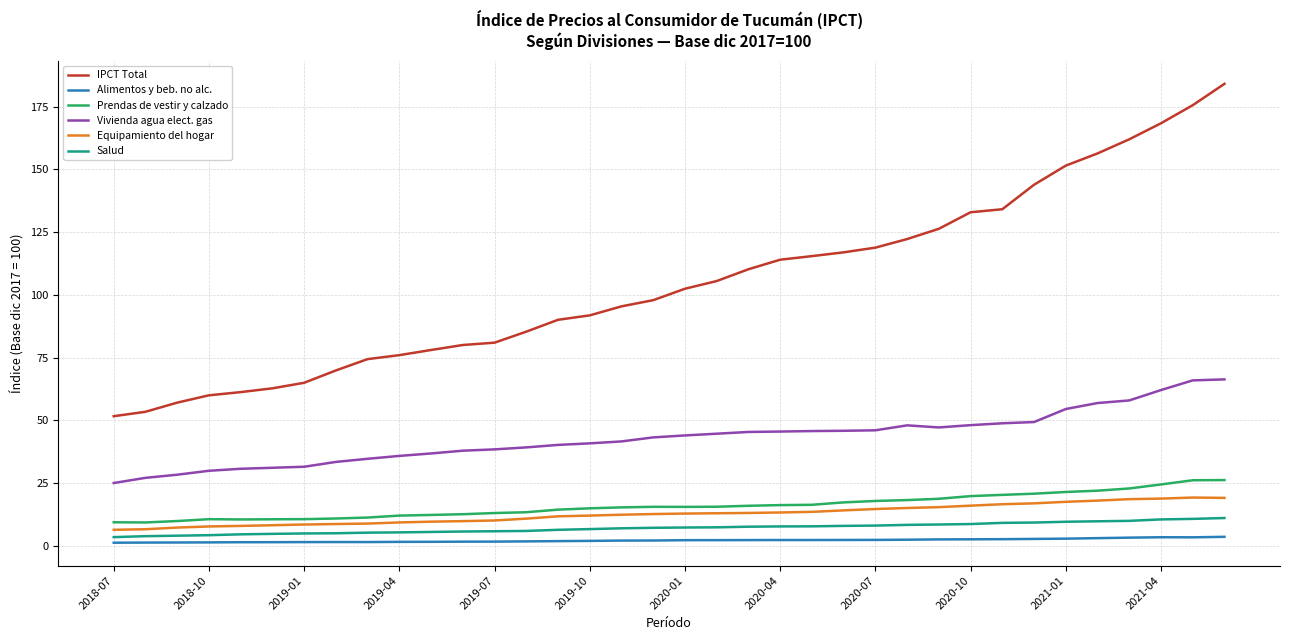

What is the minimum value for Alimentos y beb. no alc.?

1.2